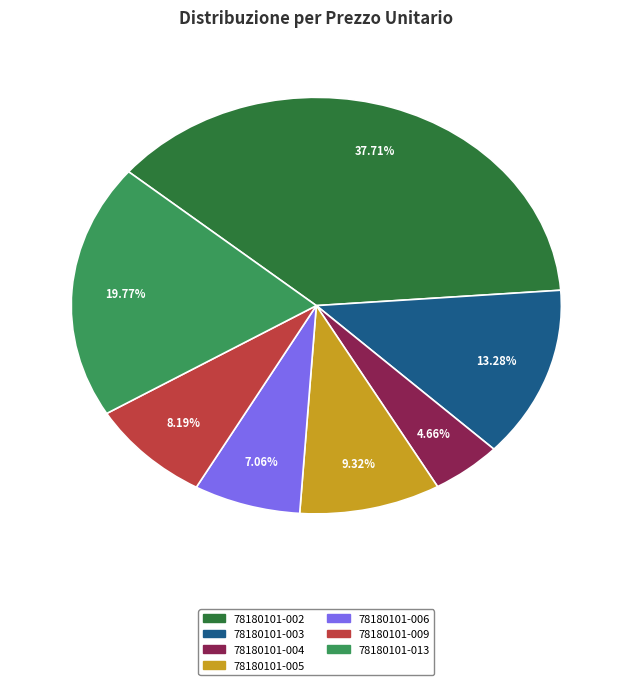

Which category has the biggest portion of the pie?

78180101-002